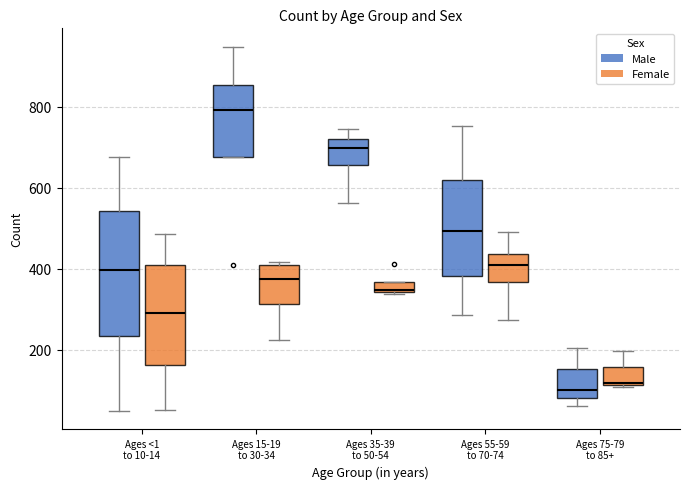

Which box has the highest median line?

Ages 15-19 to 30-34 (Male)